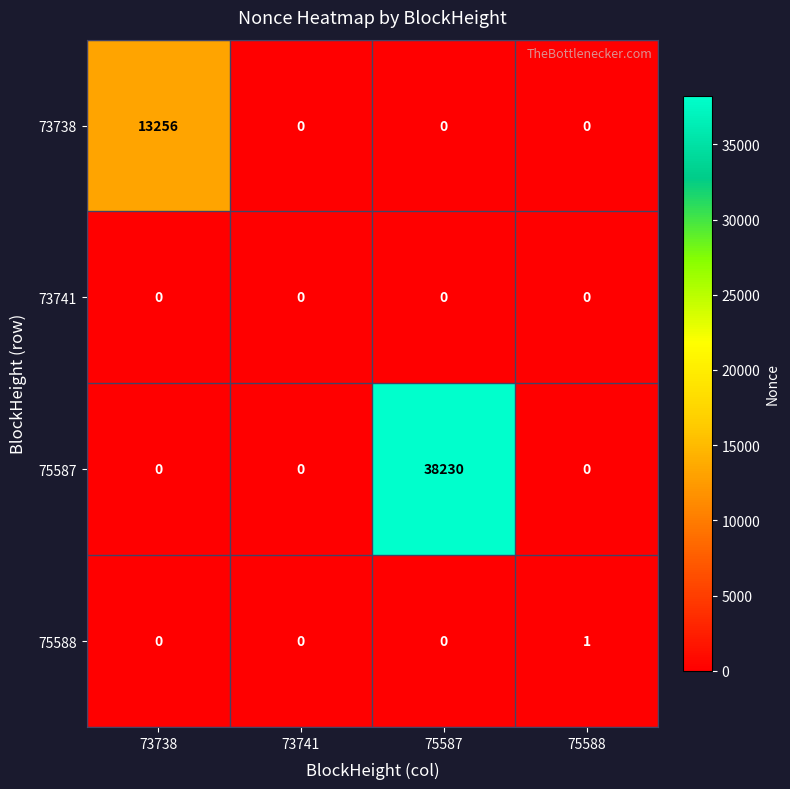

What is the highest value of the 73738 series?

13256